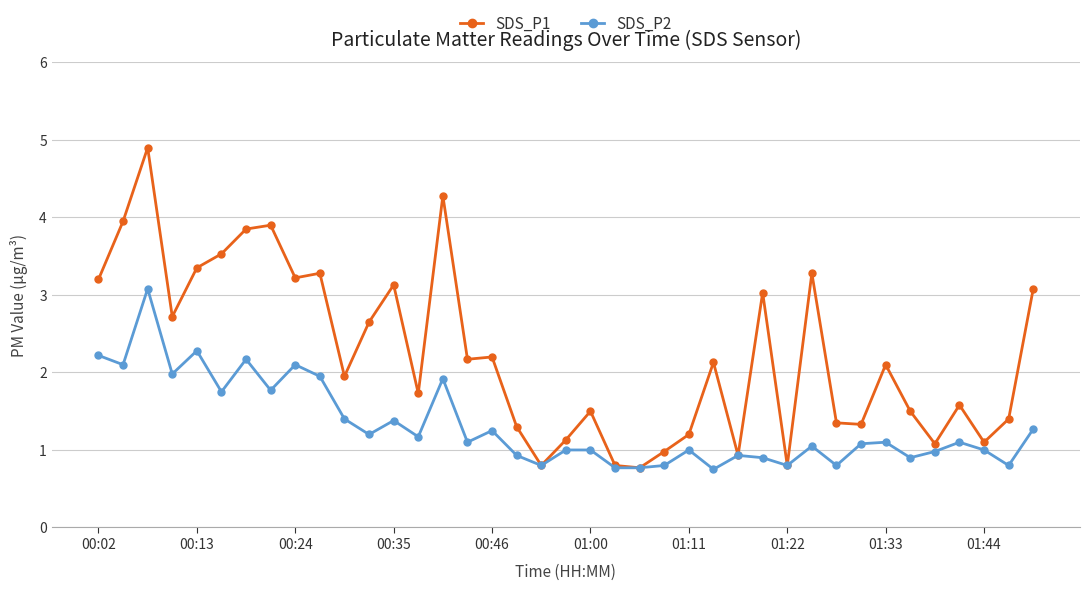

What is the maximum value for SDS_P2?

3.1